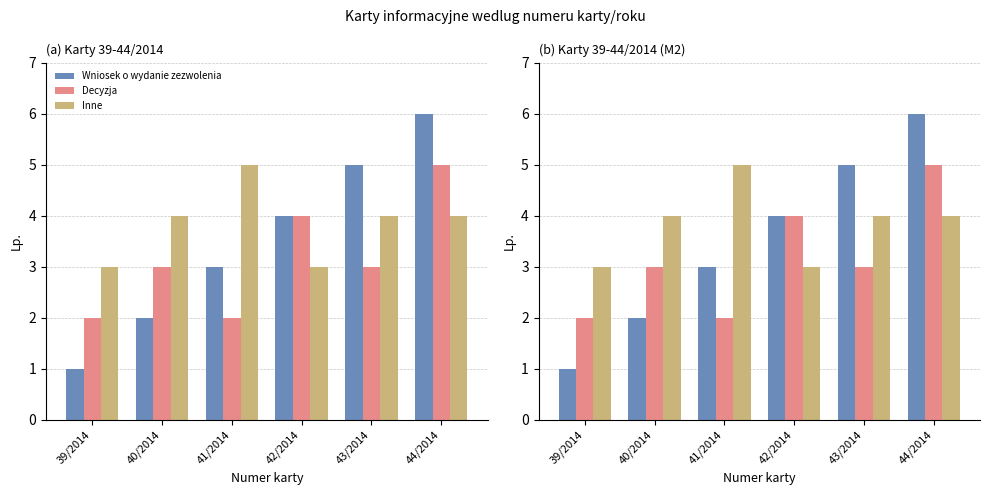

At which label does Wniosek o wydanie zezwolenia first exceed 4?

43/2014